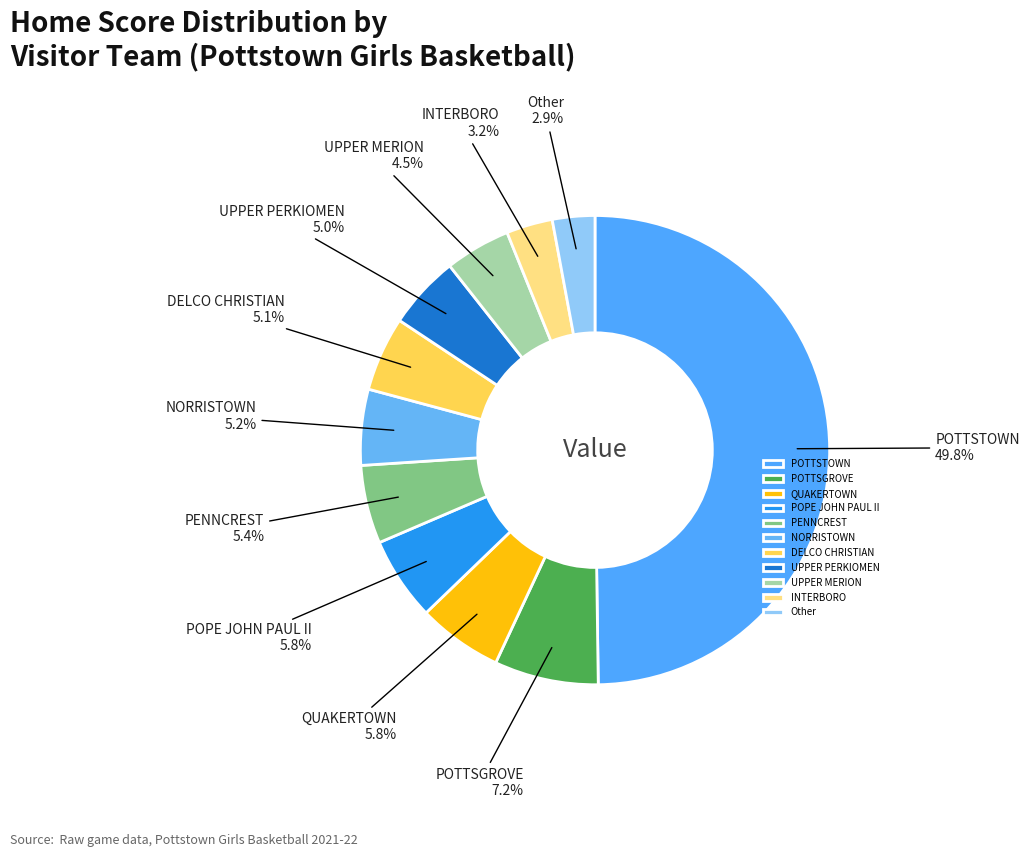

Does DELCO CHRISTIAN represent more than half of the total?

No